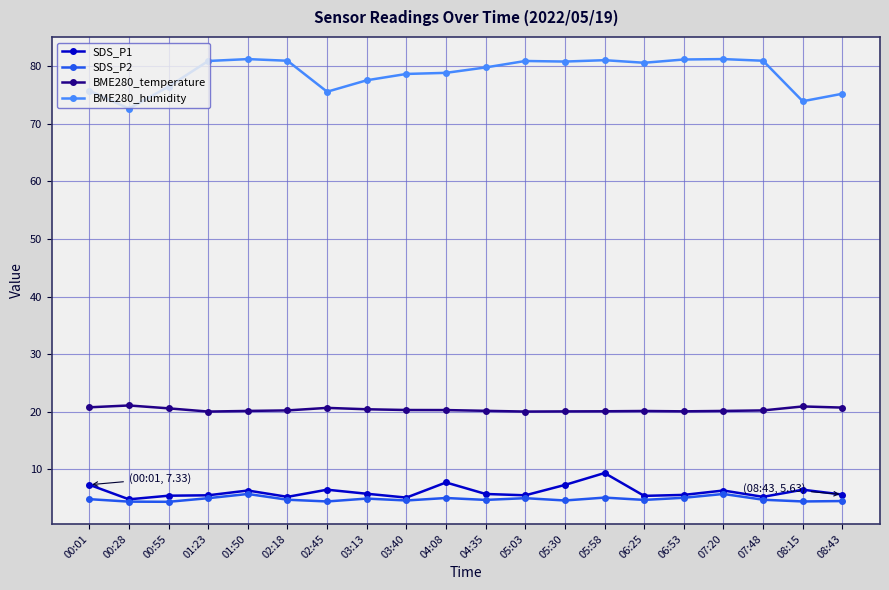

What is the label of the 15th point from the left?

06:25